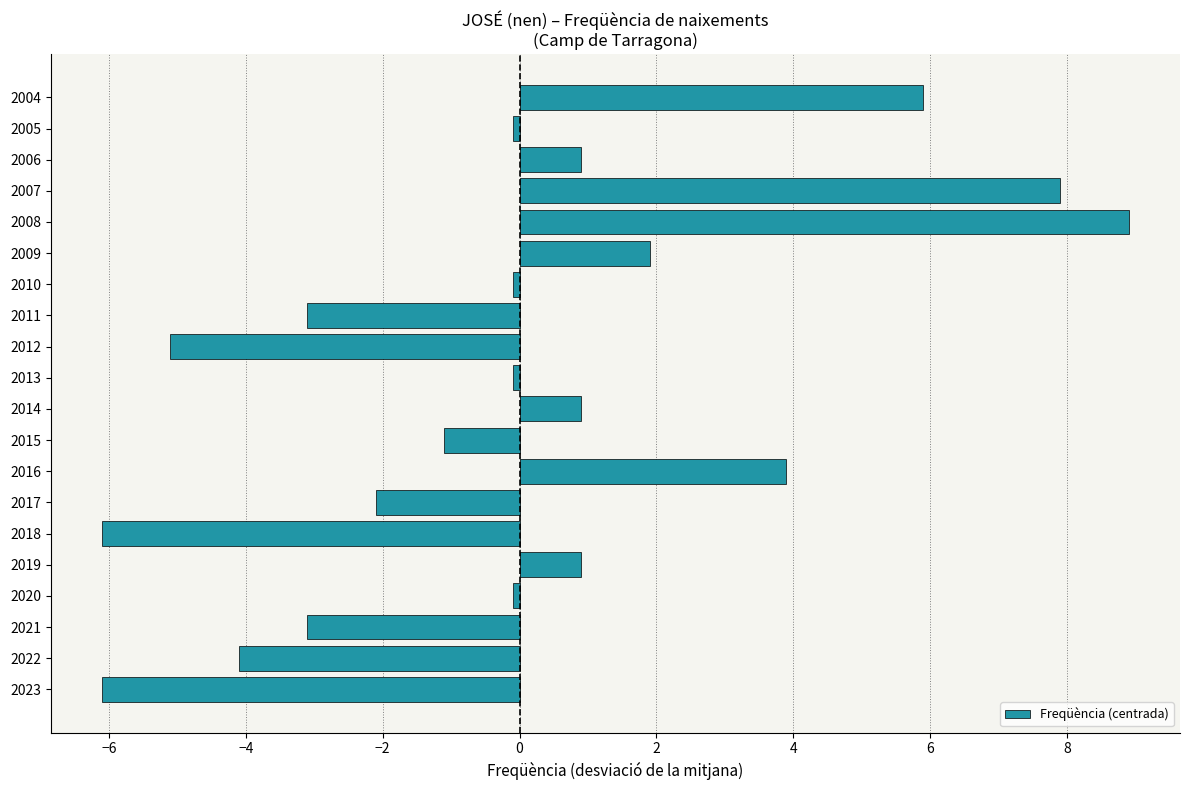

What is the difference between the second highest and second lowest values?

14.0